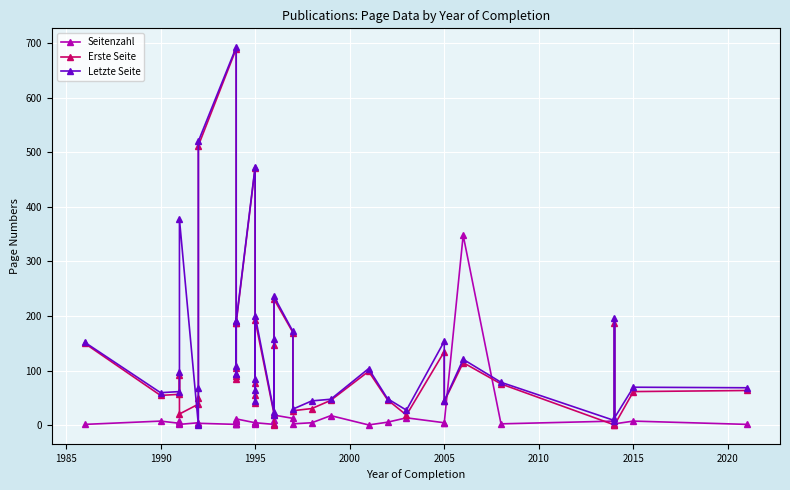

How many lines are shown in the chart?

3